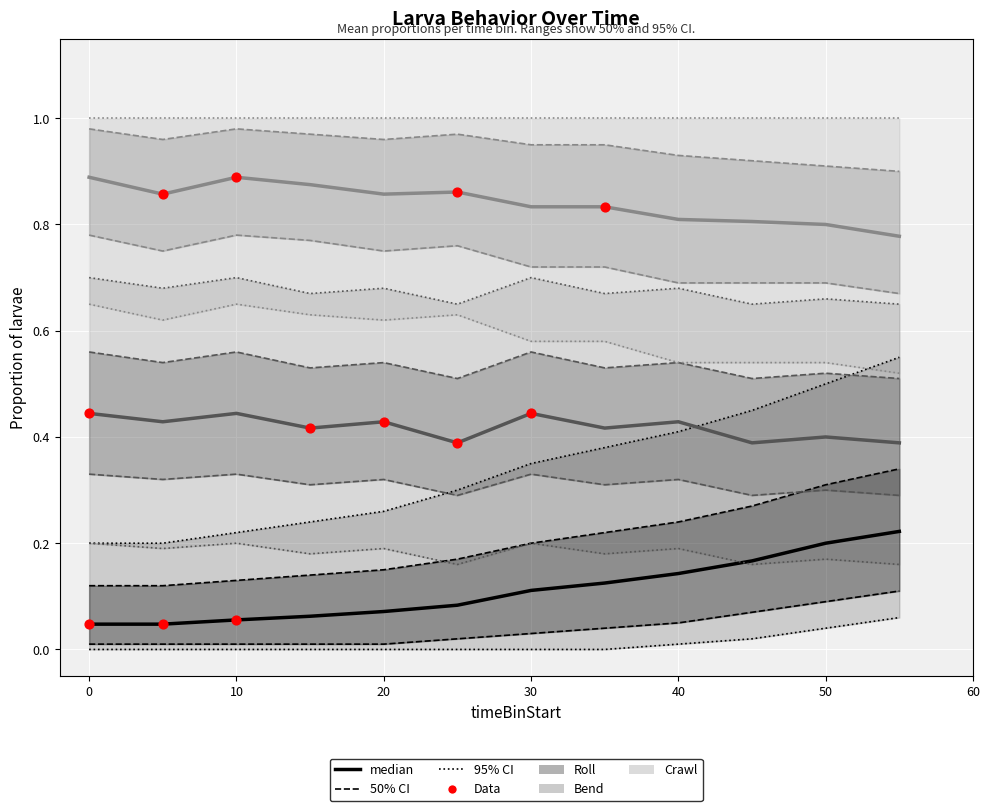

Is the value of Data at 10 greater than the value of median (Bend) at 30?

No